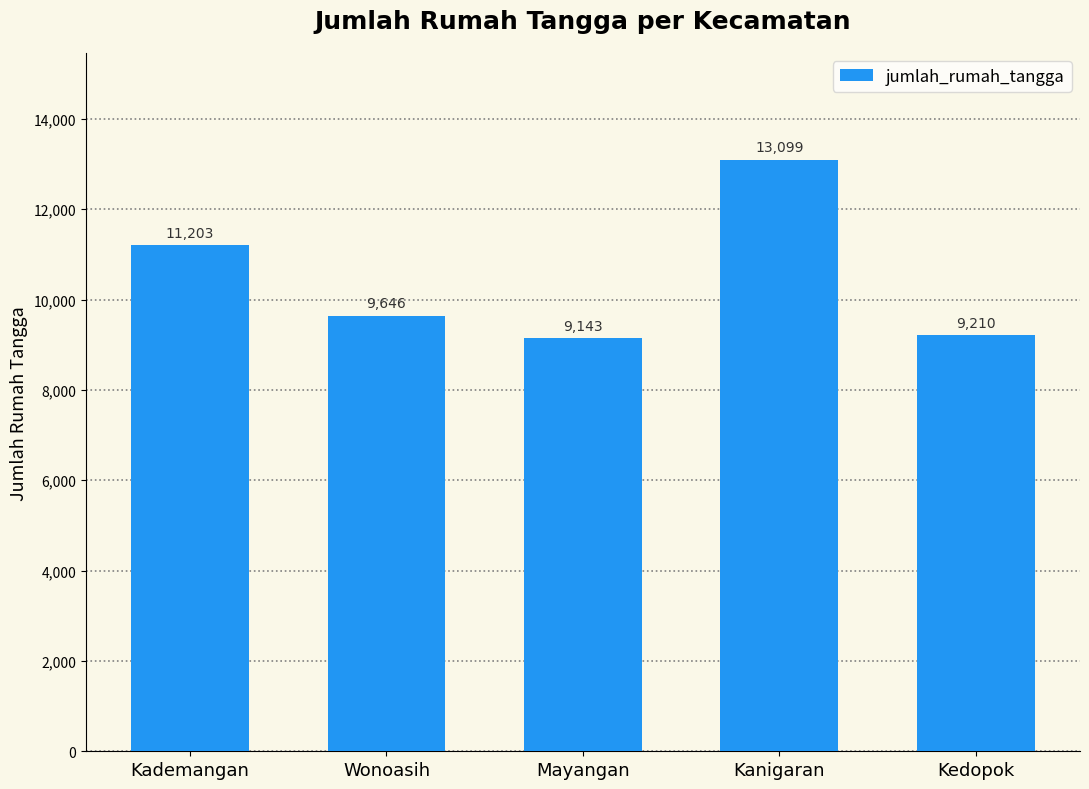

List the labels in order of value, largest first.

Kanigaran, Kademangan, Wonoasih, Kedopok, Mayangan